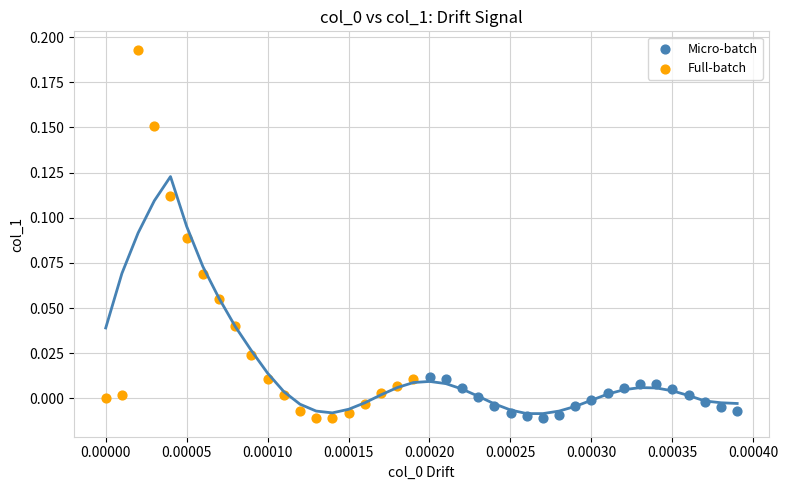

What are all the series names shown in the legend?

Micro-batch, Full-batch